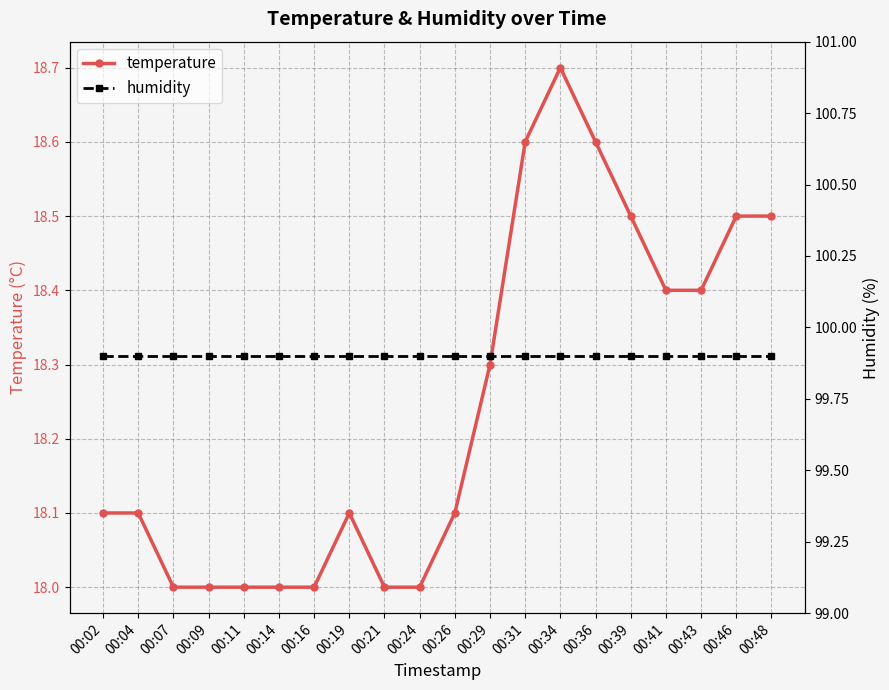

List the series in order of their overall mean, lowest first.

temperature, humidity